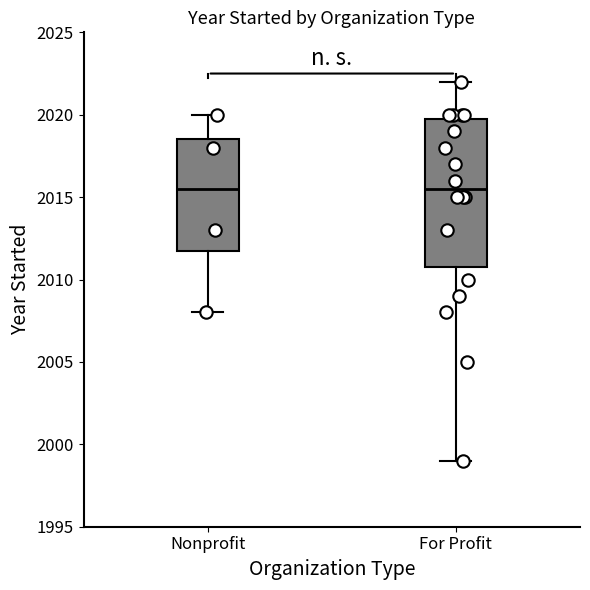

Reading left to right, transcribe this box plot: for each box, give where its median line is, the range the box spans, and where its two whiskers end, as read against the y-axis. The values are not printed on the chart, so give them approximately, as read against the axis.

Nonprofit: median 2015.5, box 2012.0 to 2018.5, whiskers 2008.0 to 2020.0
For Profit: median 2015.5, box 2011.0 to 2020.0, whiskers 1999.0 to 2022.0